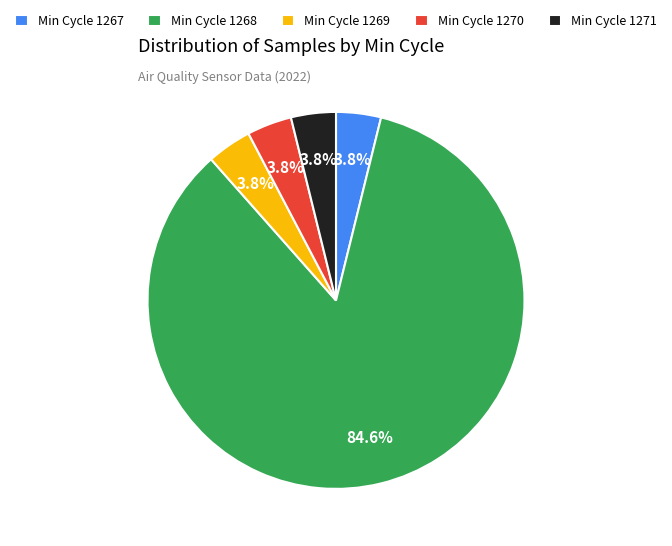

What is the largest slice in the pie chart?

Min Cycle 1268